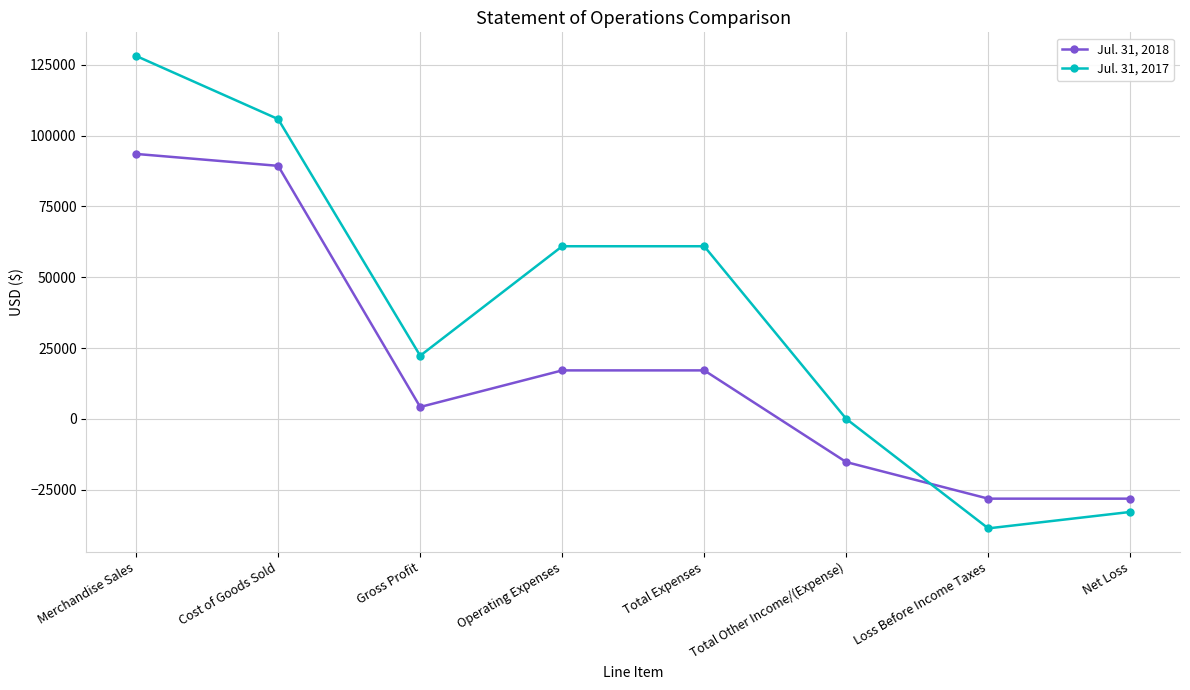

At which category does Jul. 31, 2017 reach its first local valley?

Gross Profit